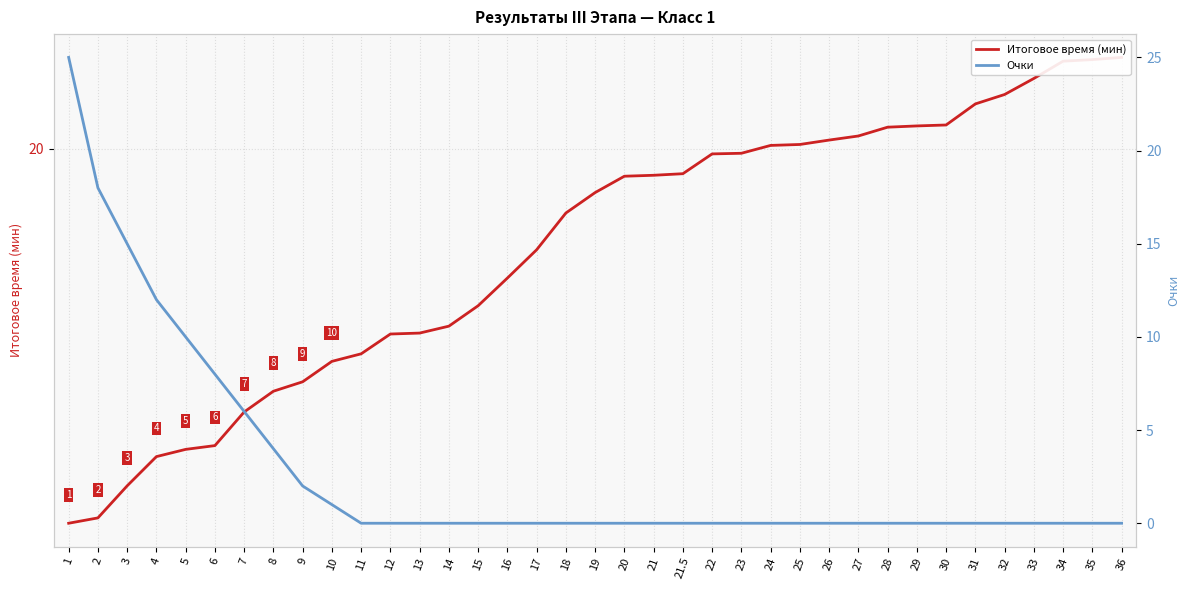

Read the Итоговое время (мин) value at 26.

20.0